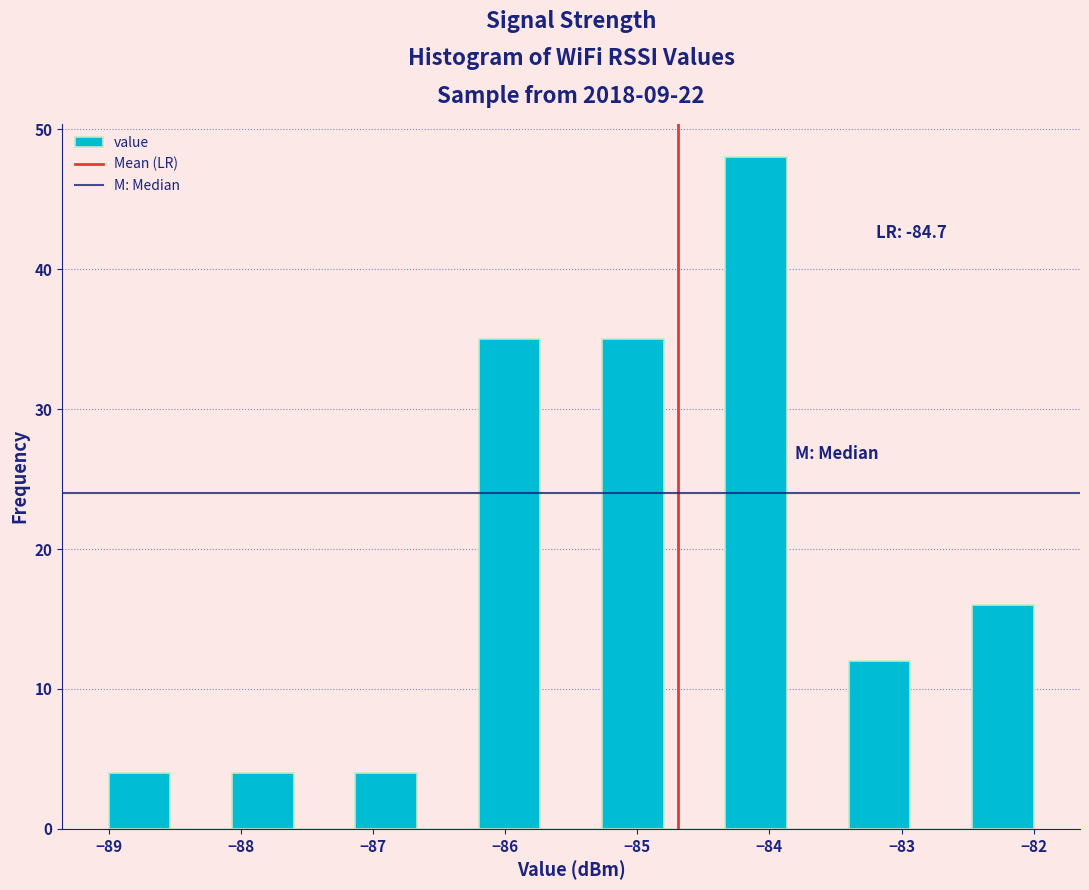

Over which range of the x-axis is the bar tallest?

-84.3 to -83.9